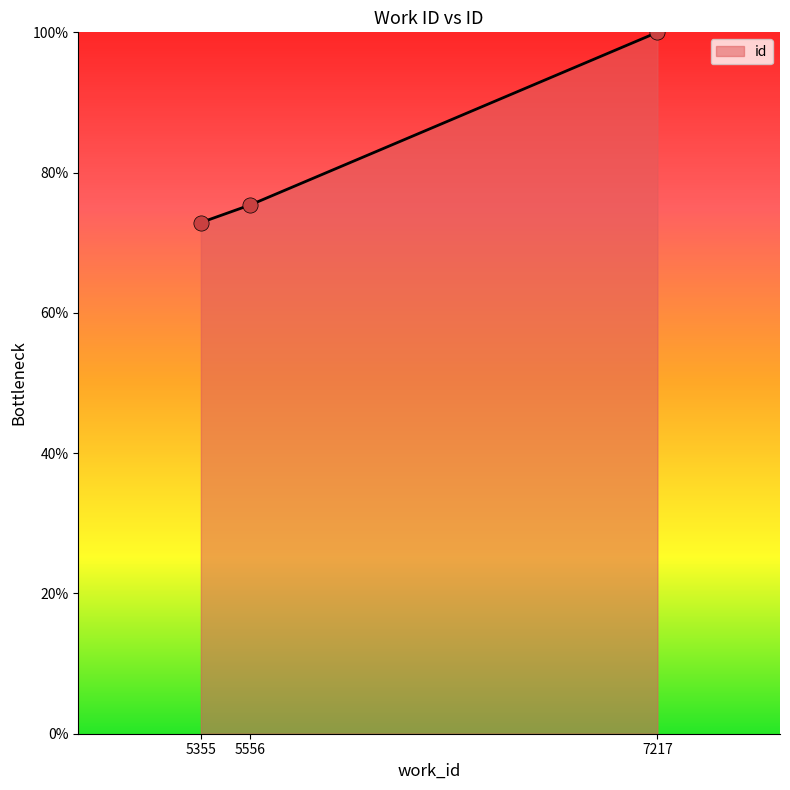

What is the ratio of the value at 5556 to the value at 7217?

0.8